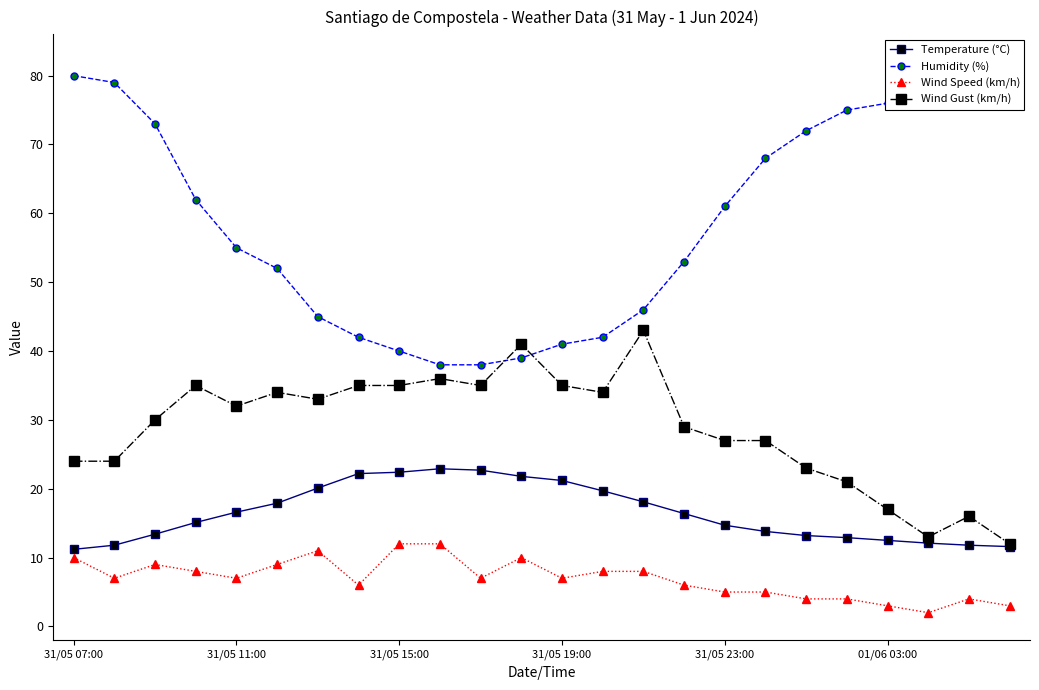

True or false: Wind Speed (km/h) has more than 0 interior local peaks.

True